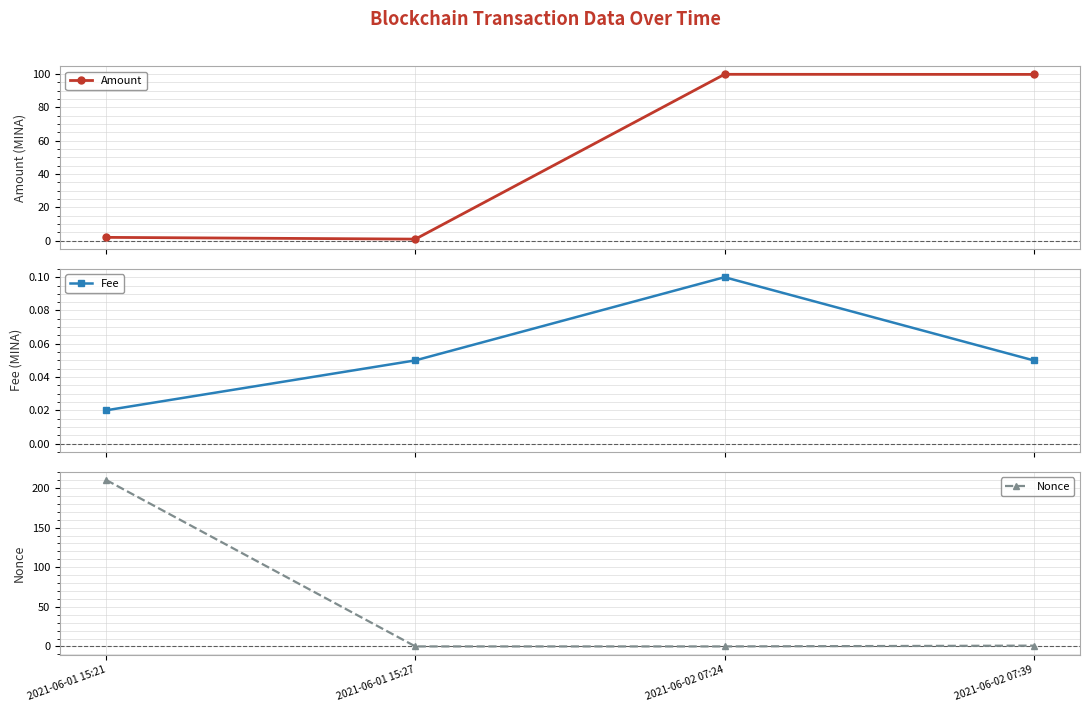

What is the difference between the maximum and minimum values in the Fee series?

0.1